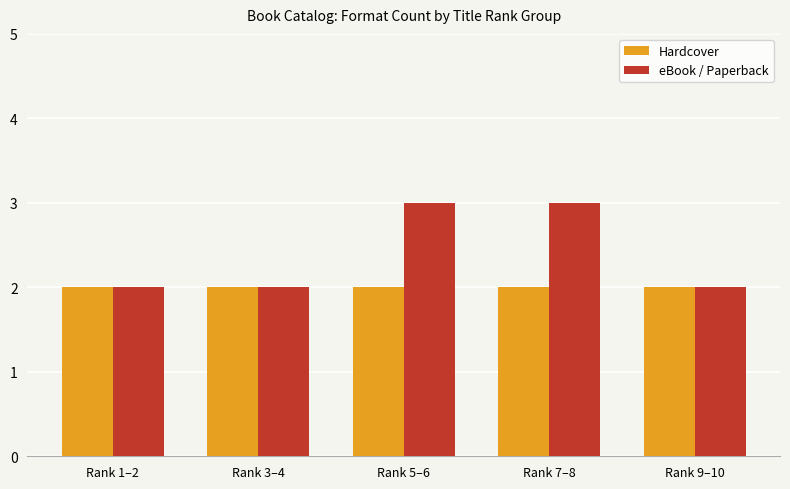

What are all the series names shown in the legend?

Hardcover, eBook / Paperback